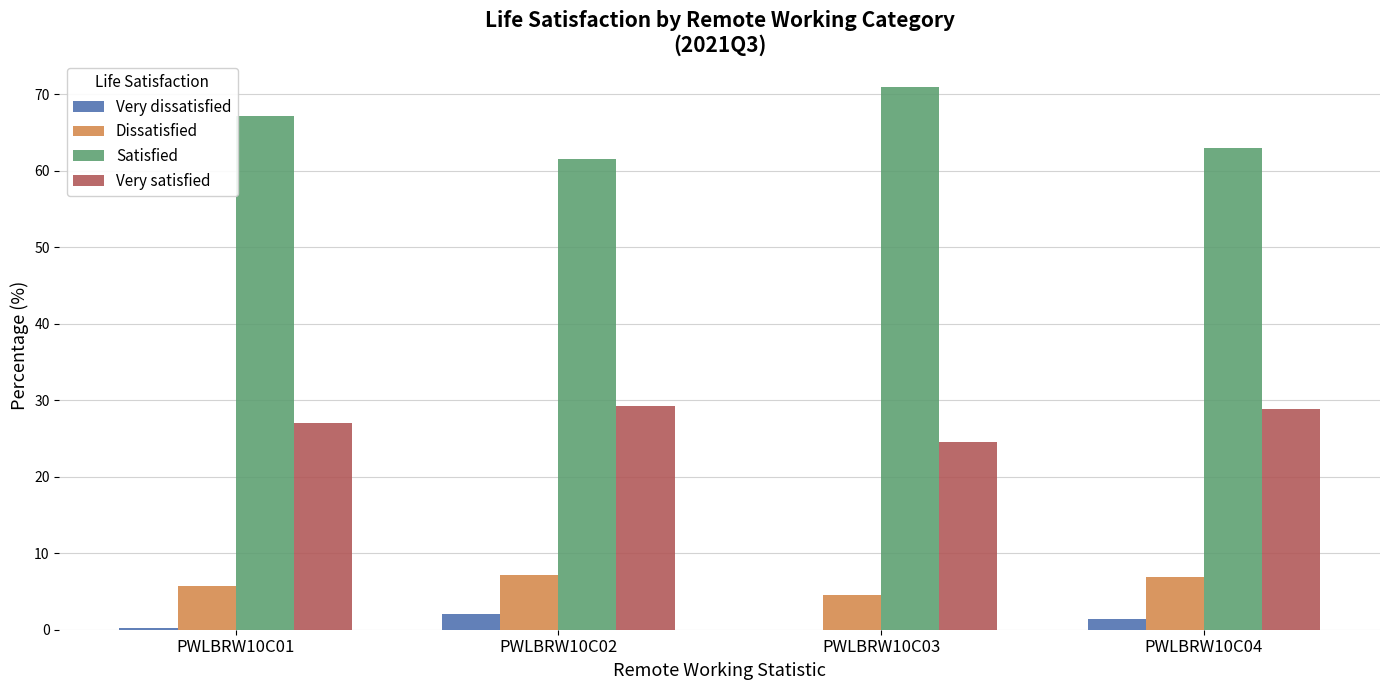

What is the greatest value displayed?

70.9